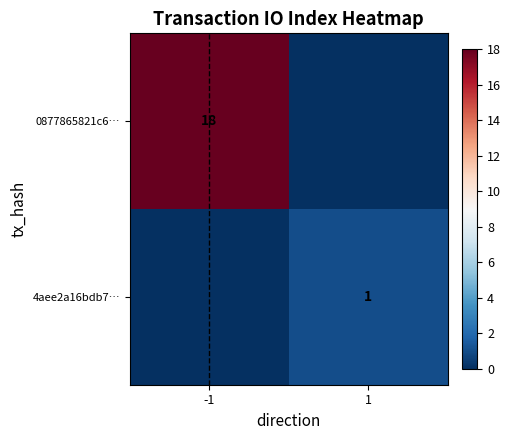

Is the value of 0877865821c6… at -1 greater than the value of 4aee2a16bdb7… at 1?

Yes